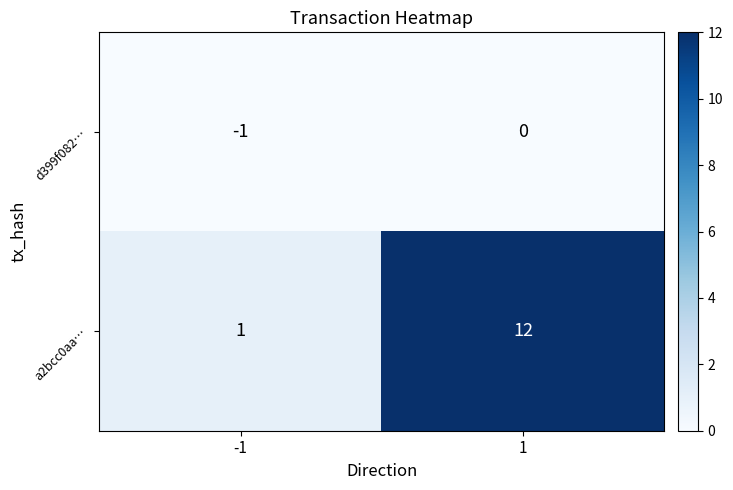

The value of a2bcc0aa… at -1 is 1. True or false?

True